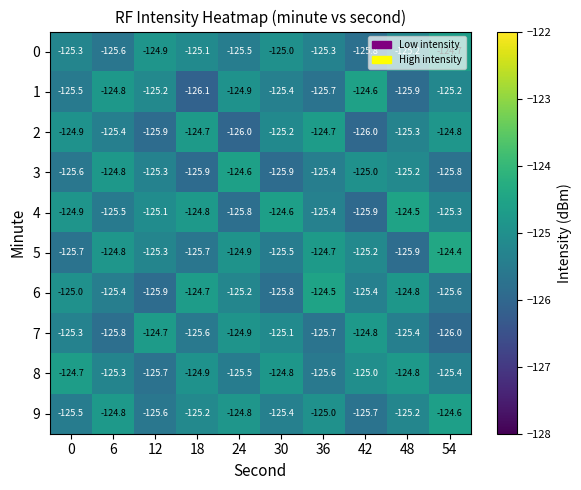

Between 24 and 30, which series saw the biggest shift?

3